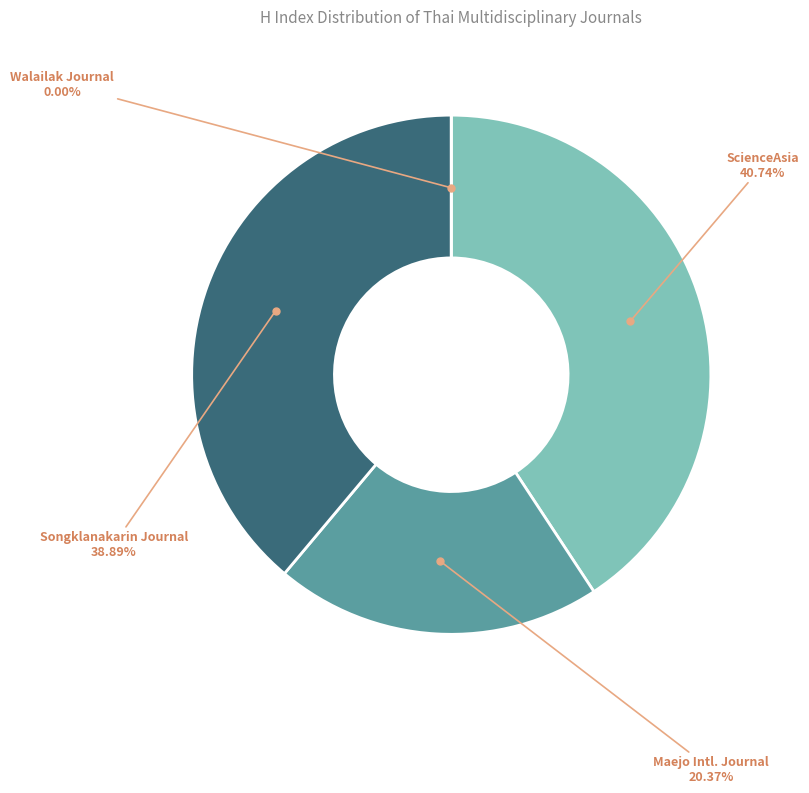

How many segments does this pie chart have?

4